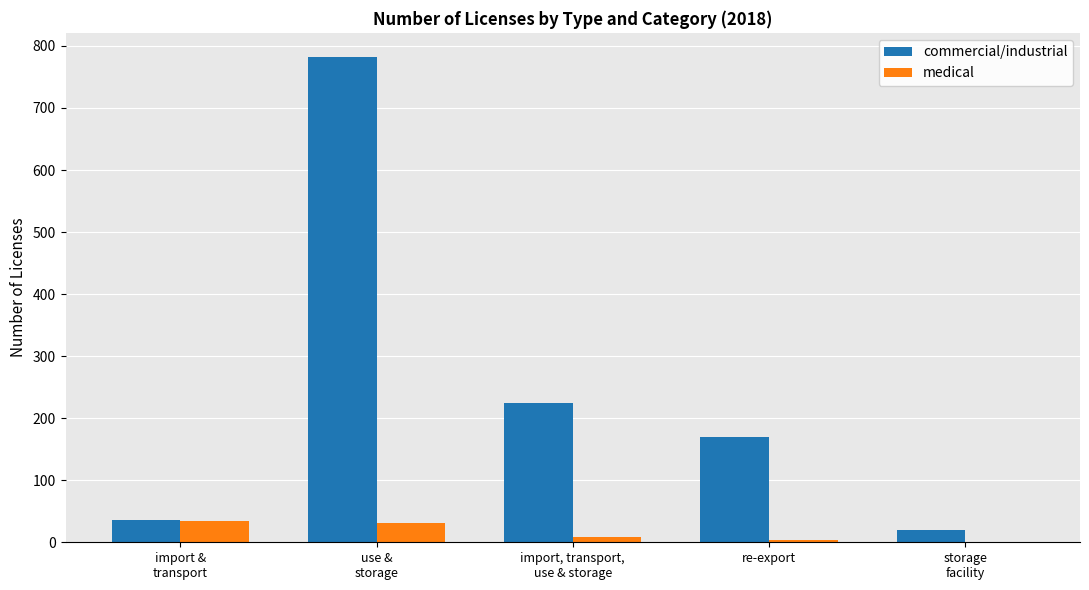

Where does the commercial/industrial series first go above 170?

use &
storage